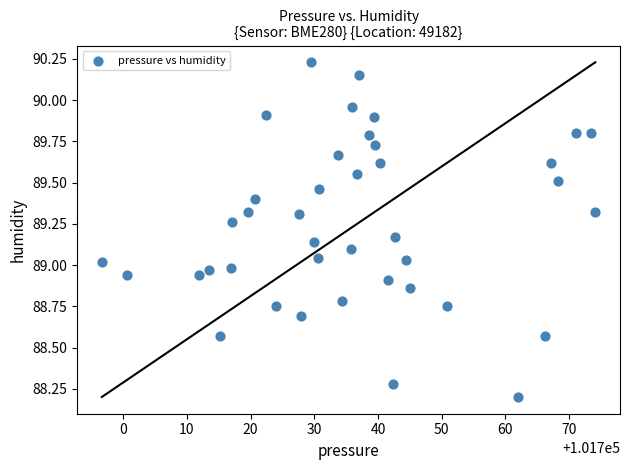

What is the range of Y values (max minus min)?

2.0